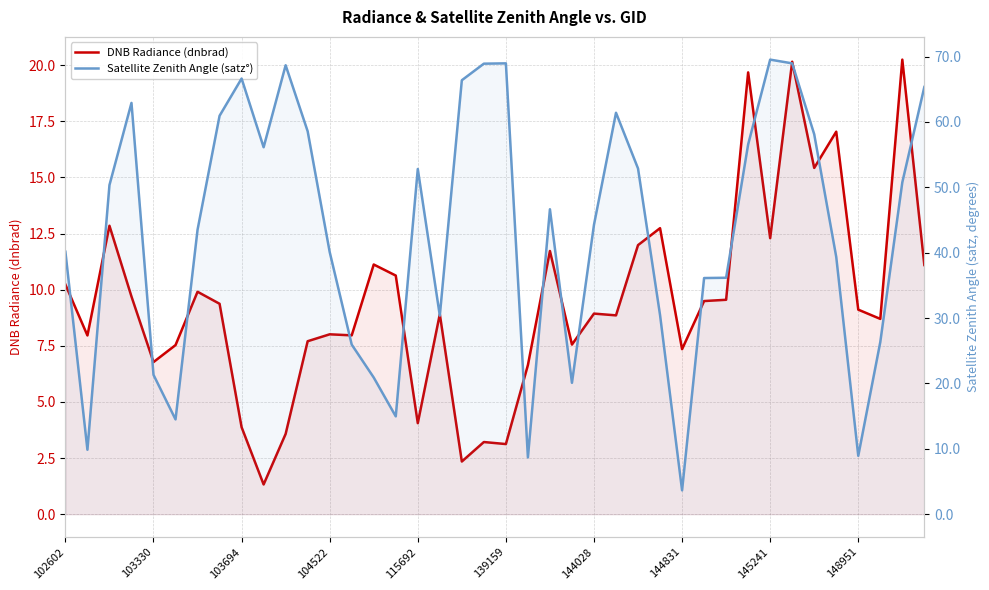

What is the difference between the Satellite Zenith Angle (satz°) values at 102602 and 19?

28.8